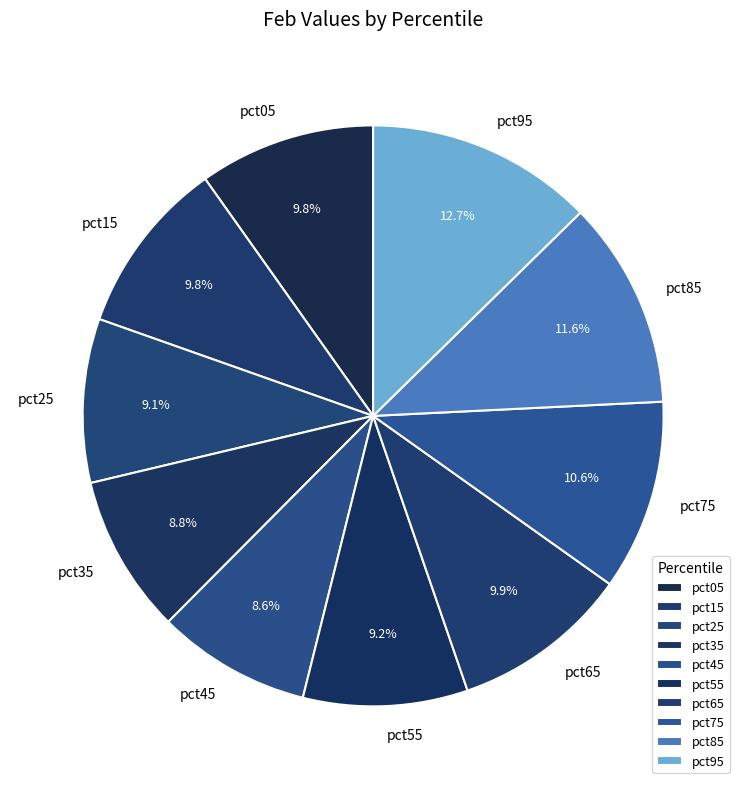

What percentage is NOT represented by pct85?

88.4%